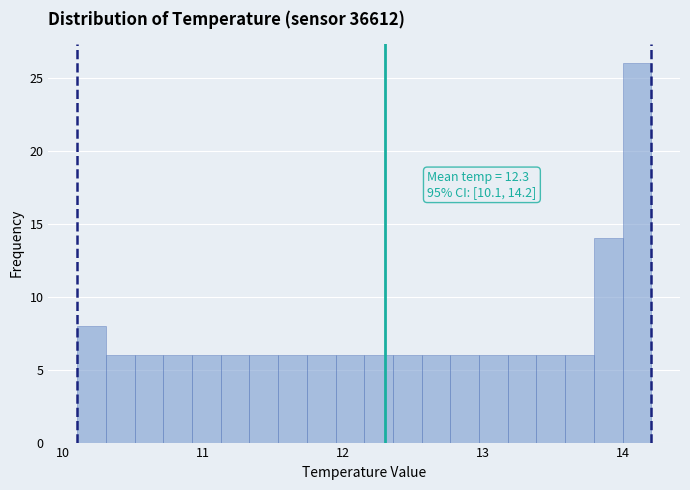

Read against the x-axis, roughly where is the centre of the tallest bar?

14.1